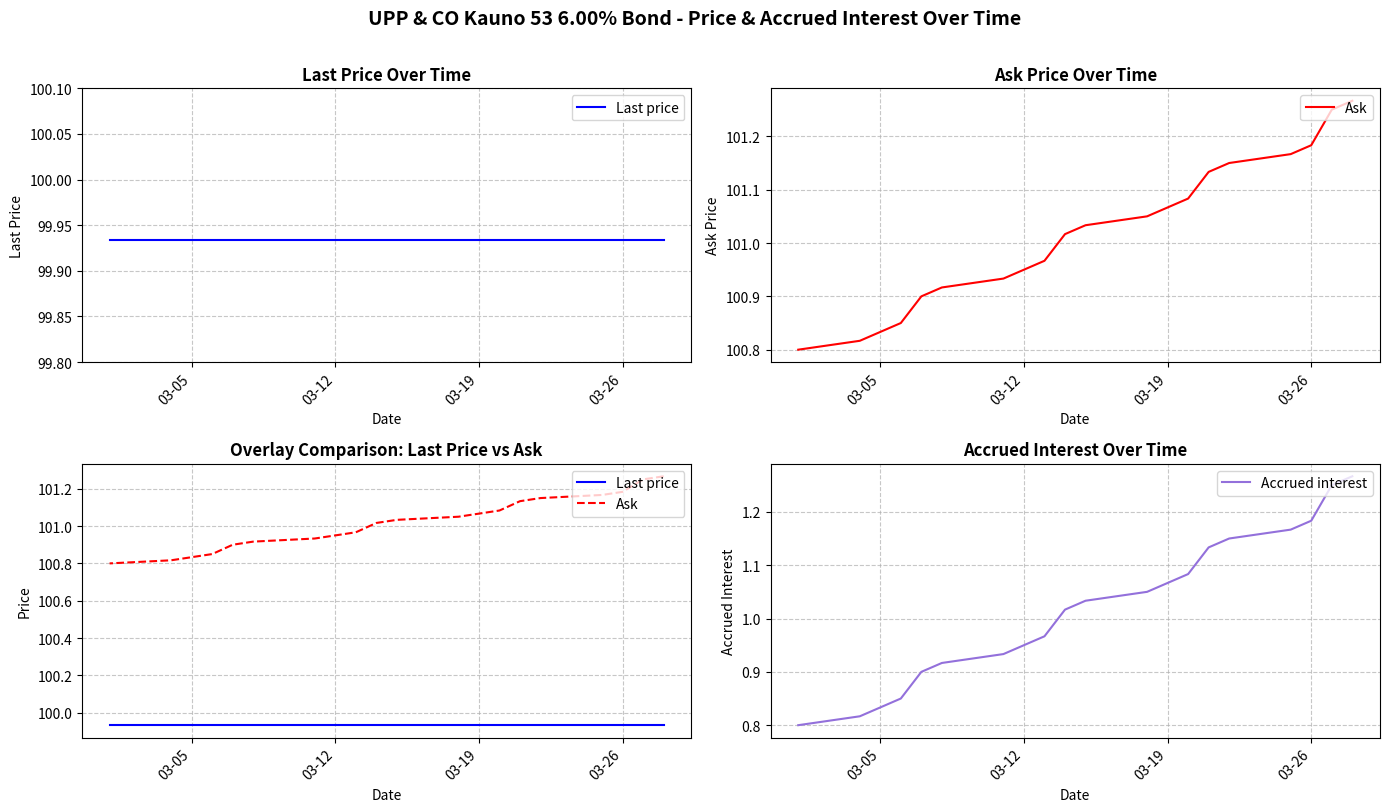

What is the maximum value shown in the chart?

101.3